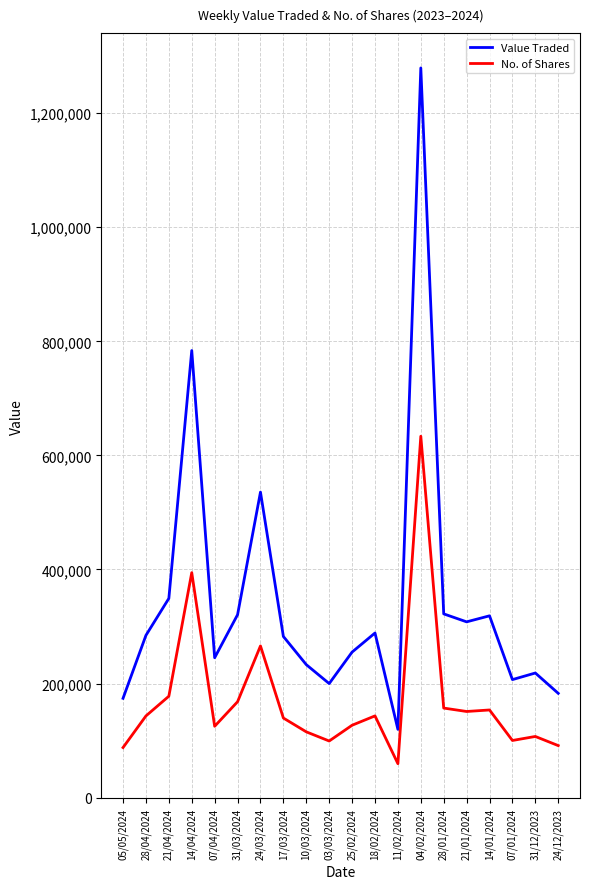

What is the difference between the maximum and minimum values in the Value Traded series?

1159699